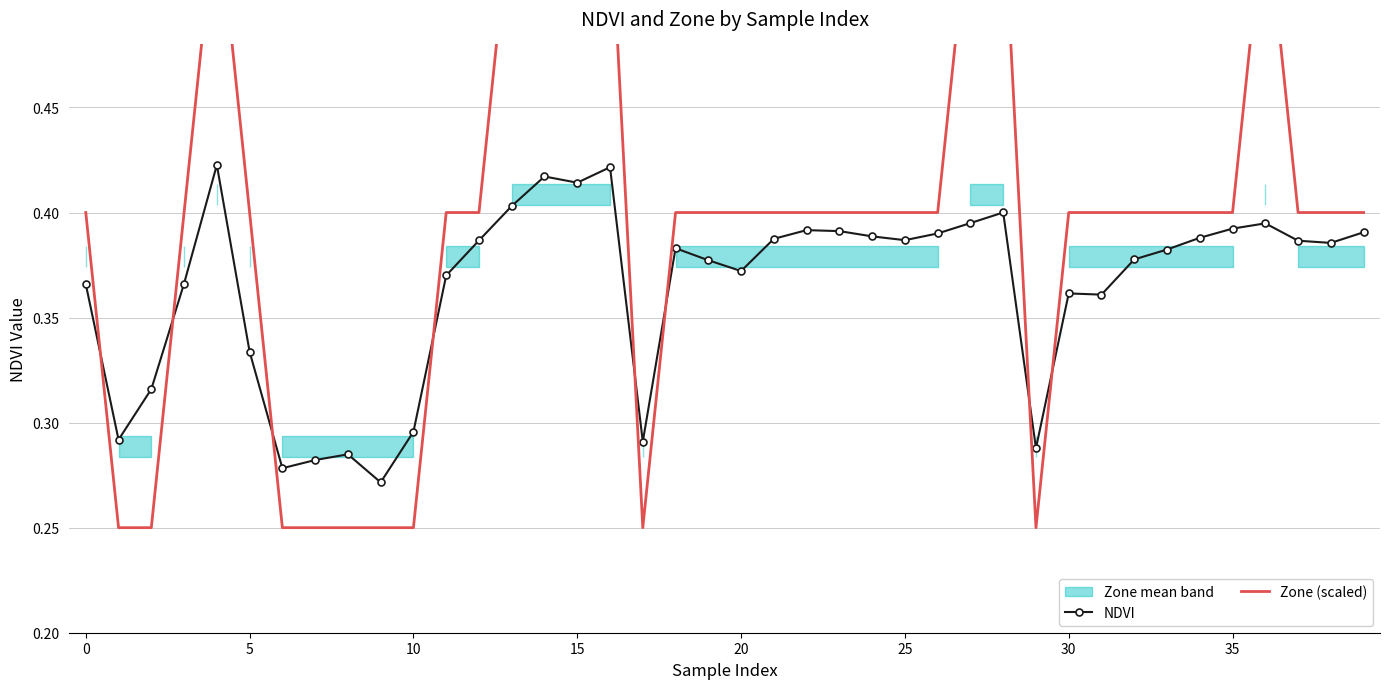

True or false: NDVI has more than 1 points higher than both neighbors.

True